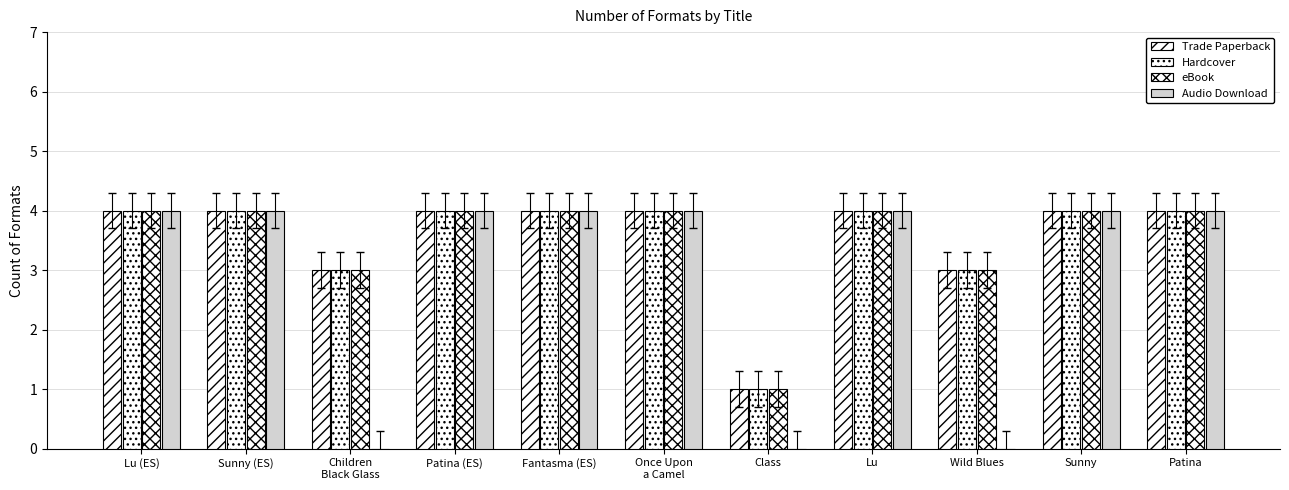

How many distinct data groups are displayed?

4